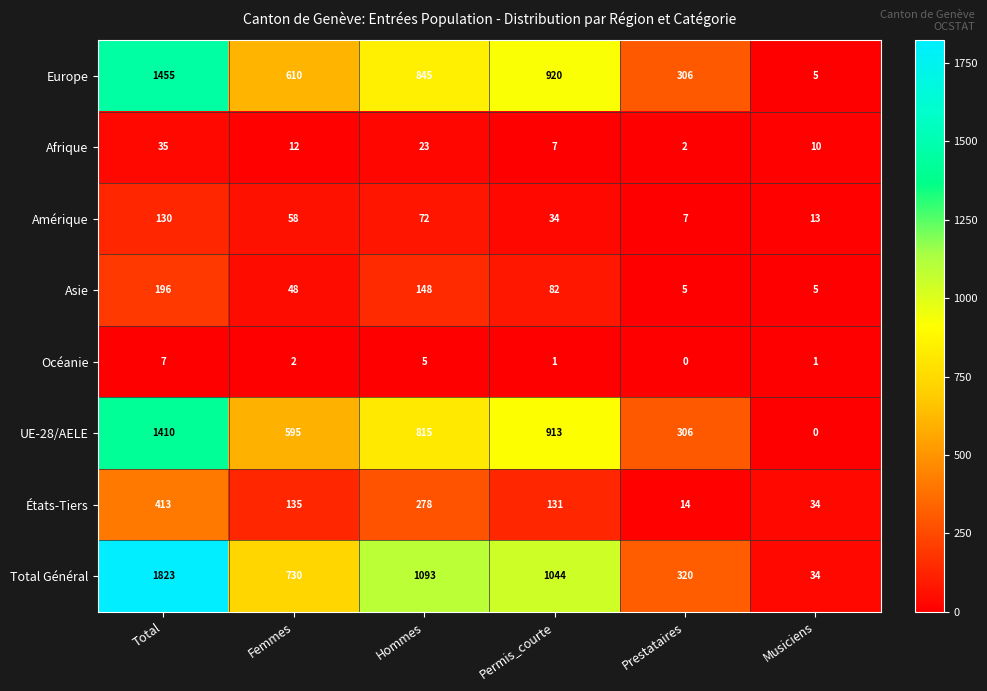

Read the Asie value at Total.

196